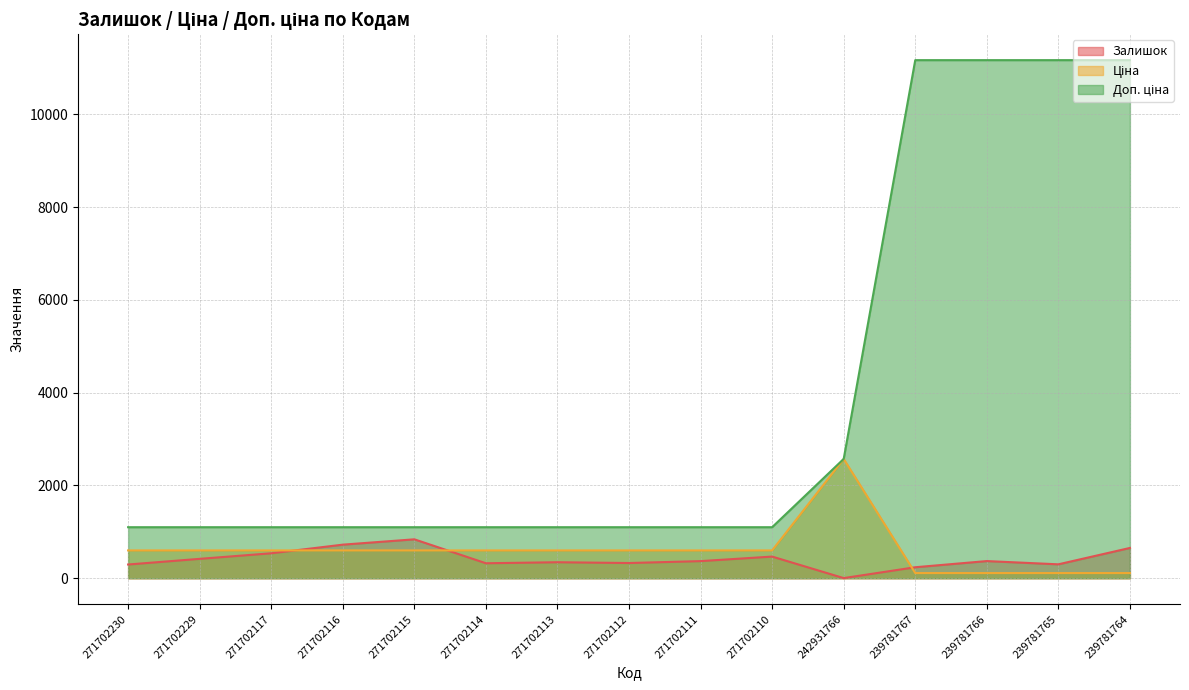

What is the greatest value displayed?

11169.0